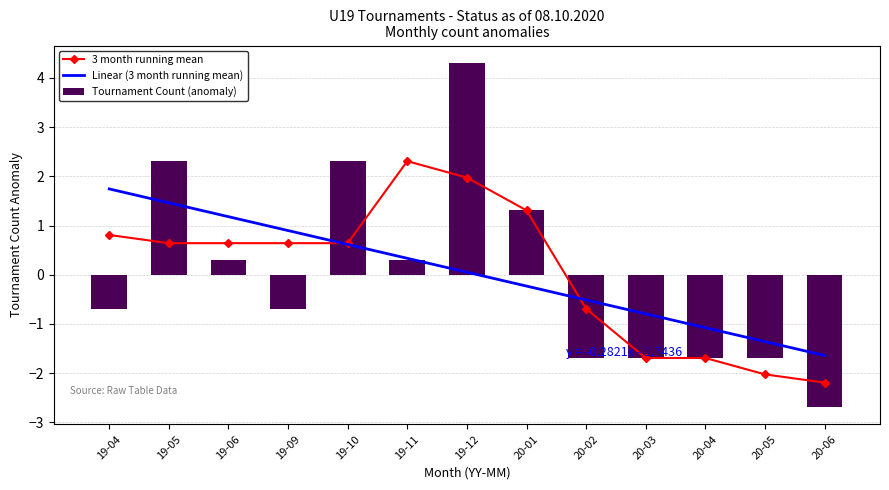

How many groups of bars are there?

13